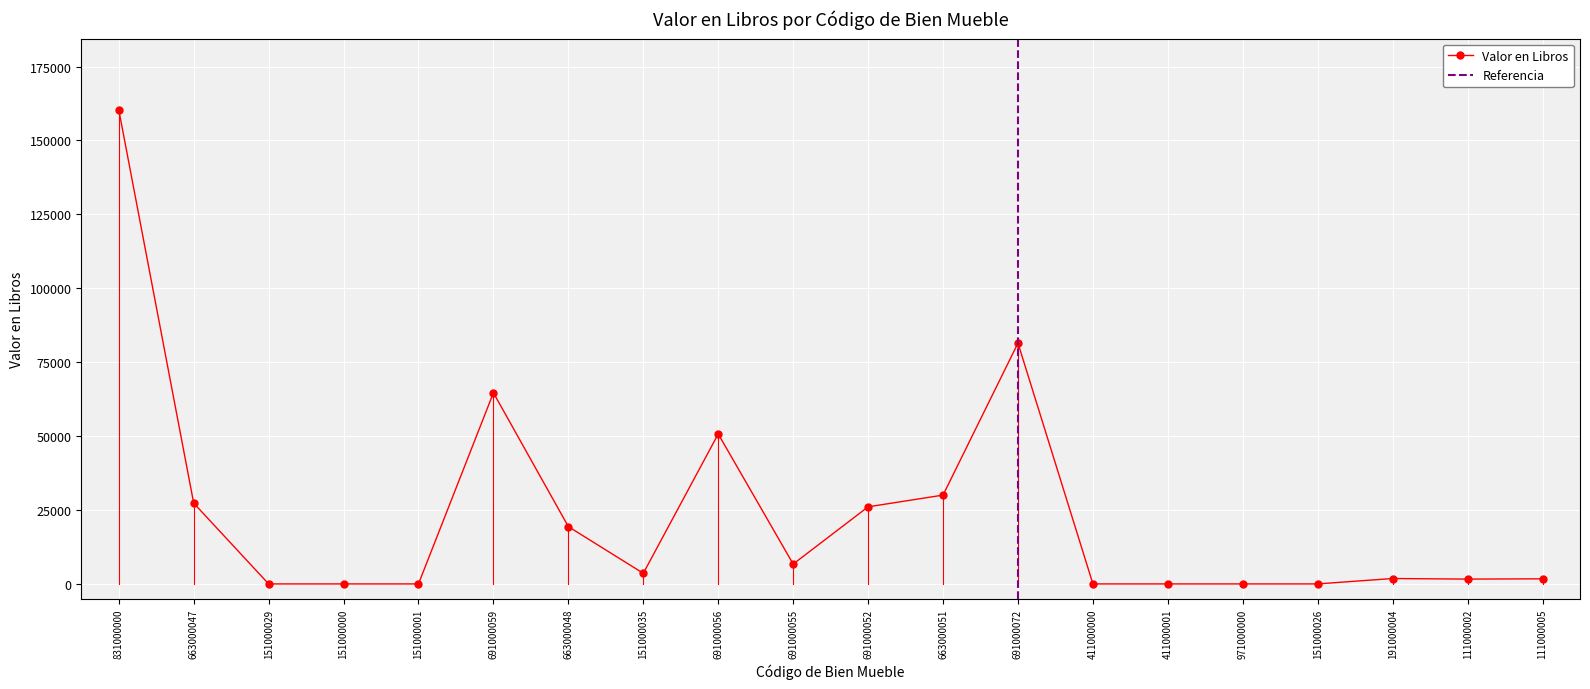

At which category does the data reach its first local valley?

151000035